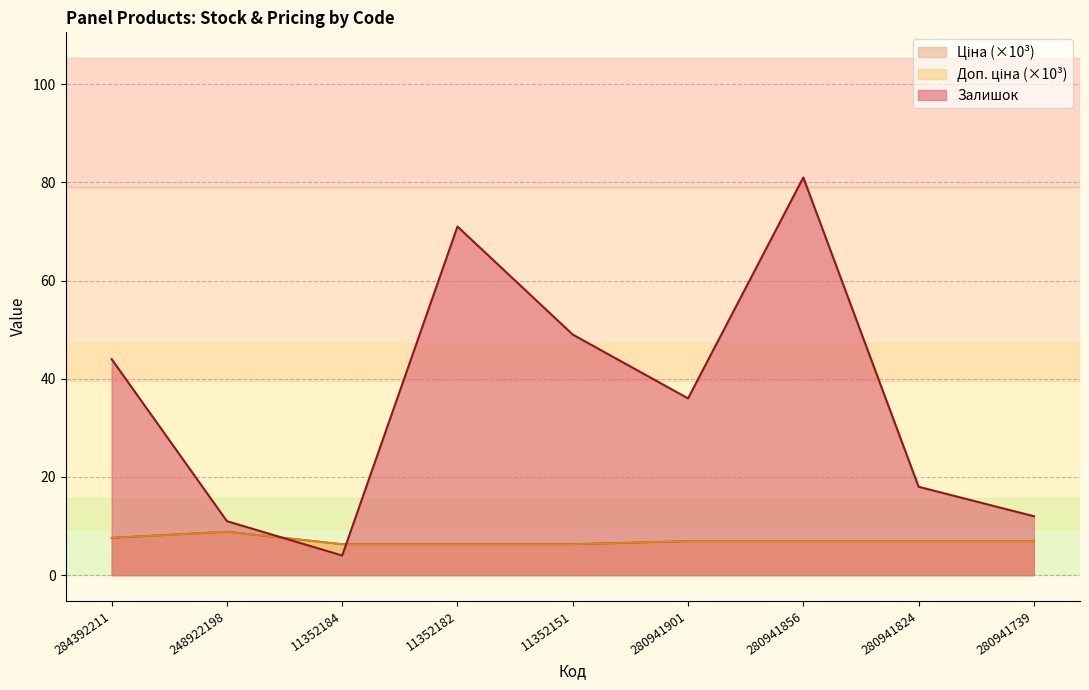

The Доп. ціна series shows 7.6 at 284392211. True or false?

True